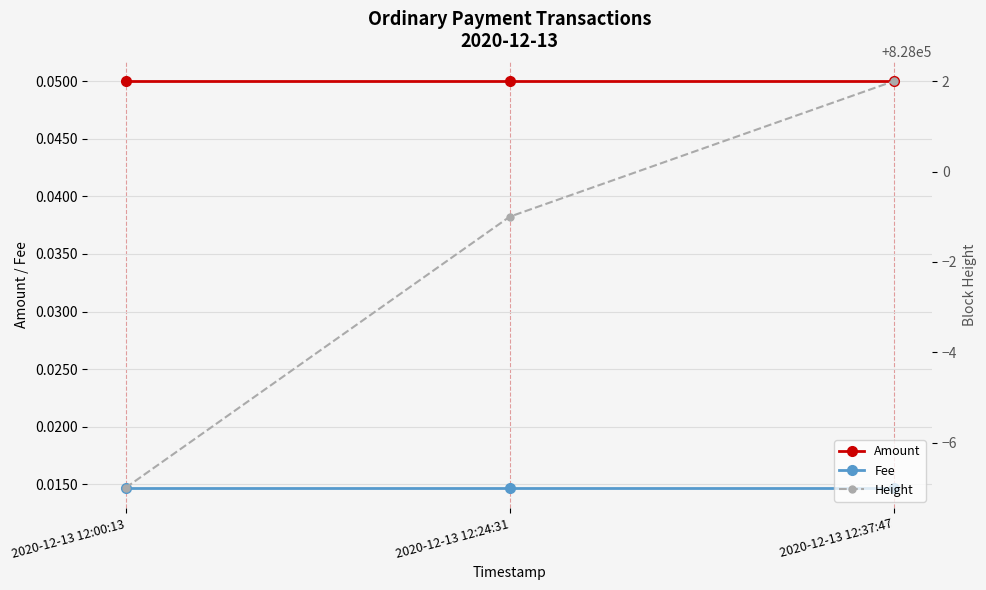

Where does the Height series first go above 827999?

2020-12-13 12:37:47